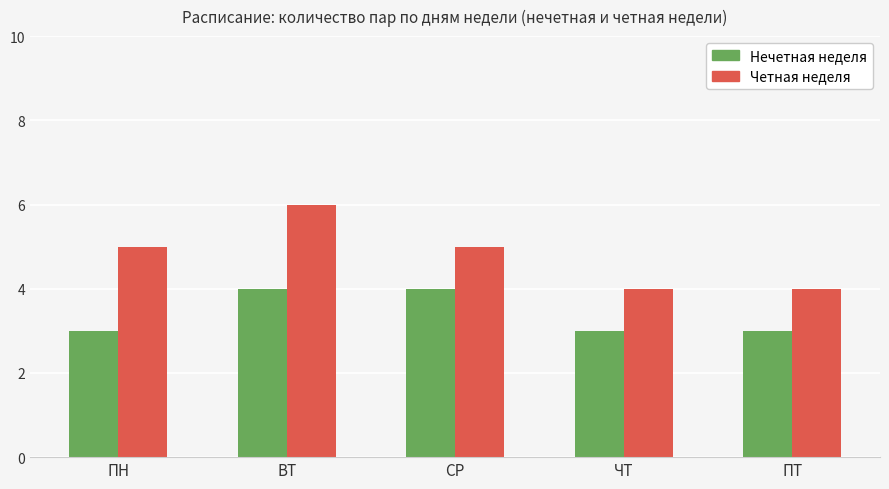

Is it true that Нечетная неделя equals 3 at ПН?

True